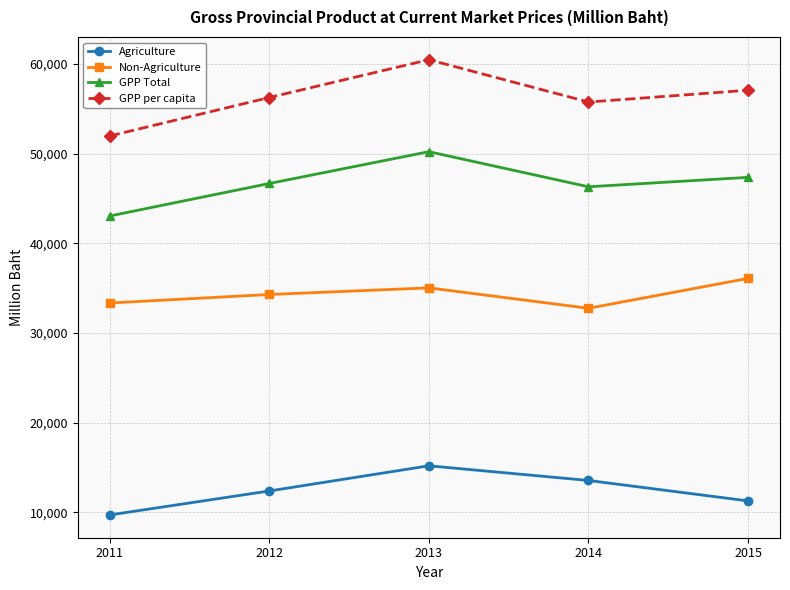

List the series in order of their overall mean, highest first.

GPP per capita, GPP Total, Non-Agriculture, Agriculture